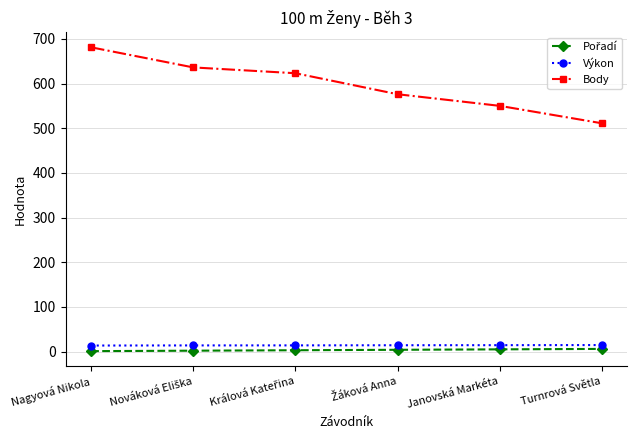

How many values in the Výkon series are below 14?

3